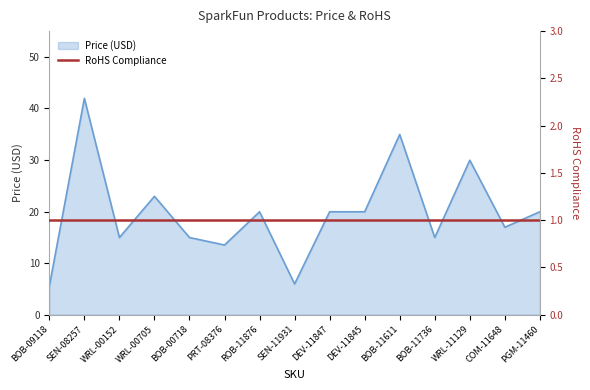

Rank the categories by value from lowest to highest.

BOB-09118, SEN-11931, PRT-08376, WRL-00152, BOB-00718, BOB-11736, COM-11648, ROB-11876, DEV-11847, DEV-11845, PGM-11460, WRL-00705, WRL-11129, BOB-11611, SEN-08257